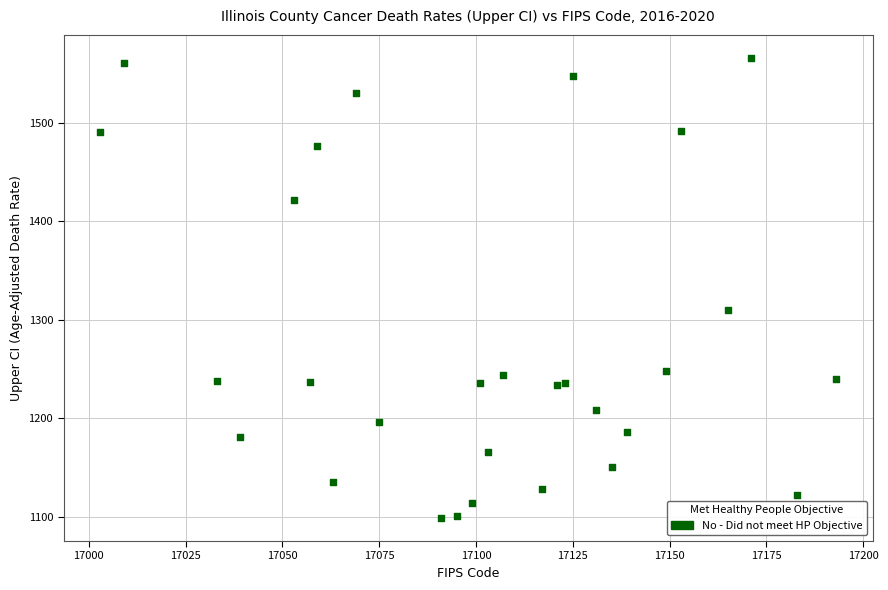

What Y value in the scatter plot is closest to 1332?

1310.1